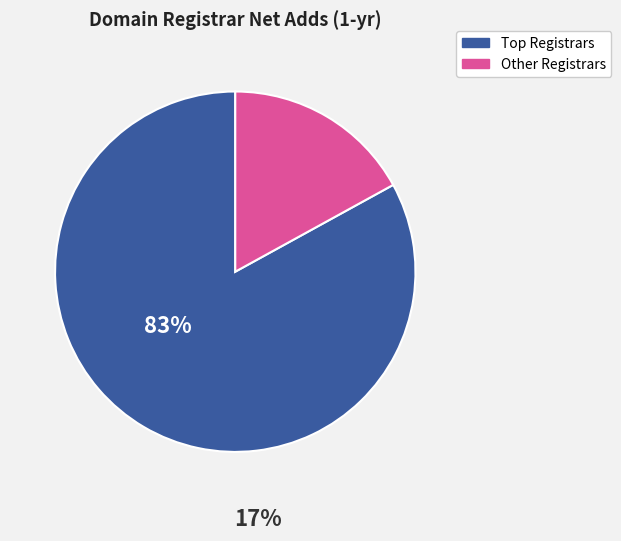

Does any single category account for the majority?

Yes